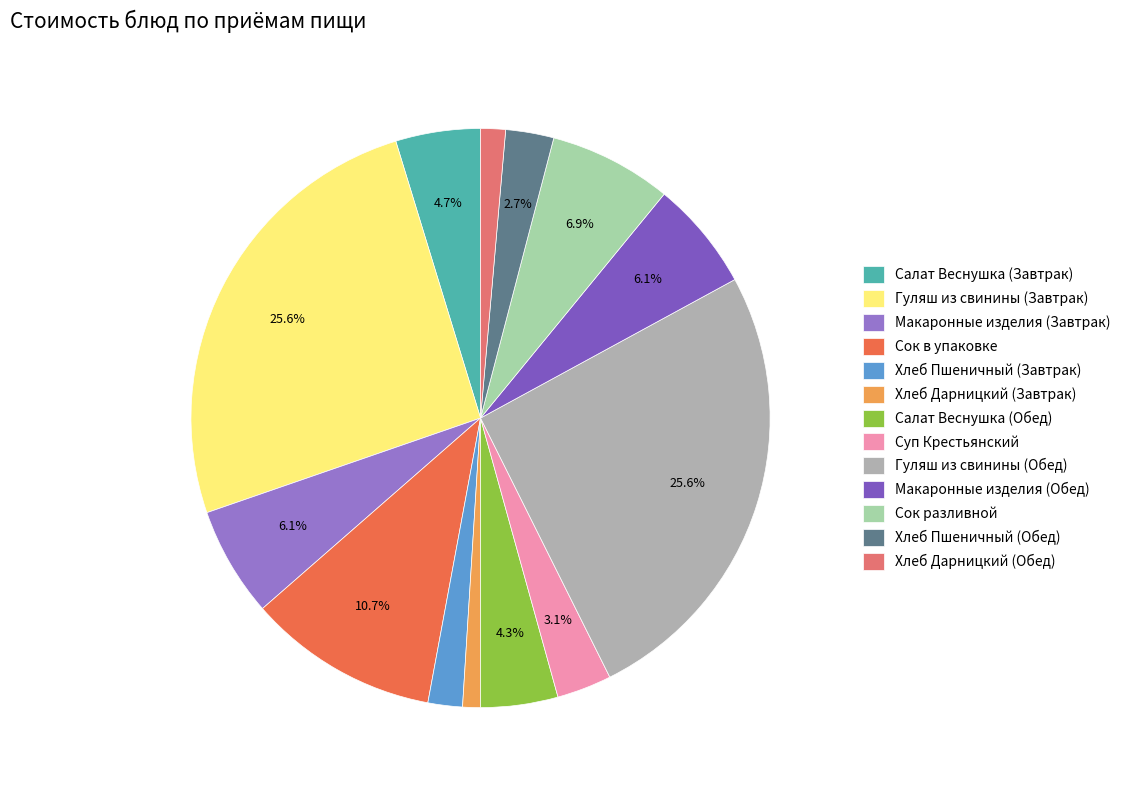

To the nearest percent, what portion does Гуляш из свинины (Обед) represent?

26%